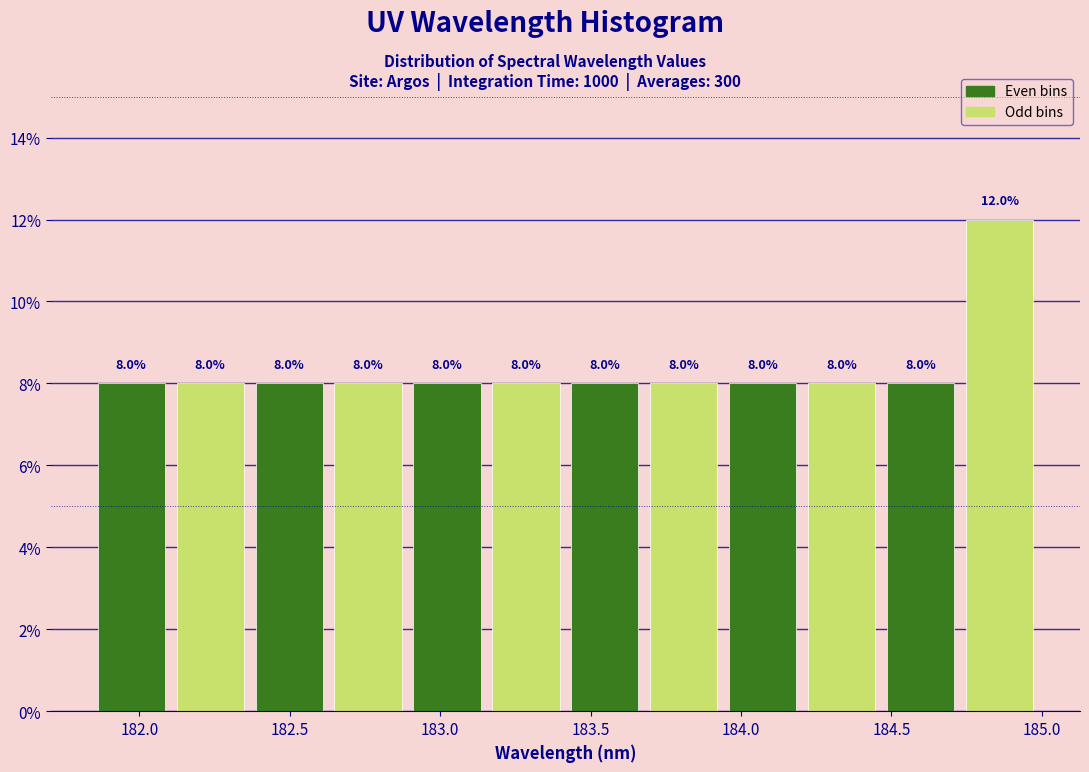

How tall is the bar that spans 182.90 to 183.15 on the x-axis? The bar edges are not printed on the chart, so give them approximately, as read against the axis.

8.0